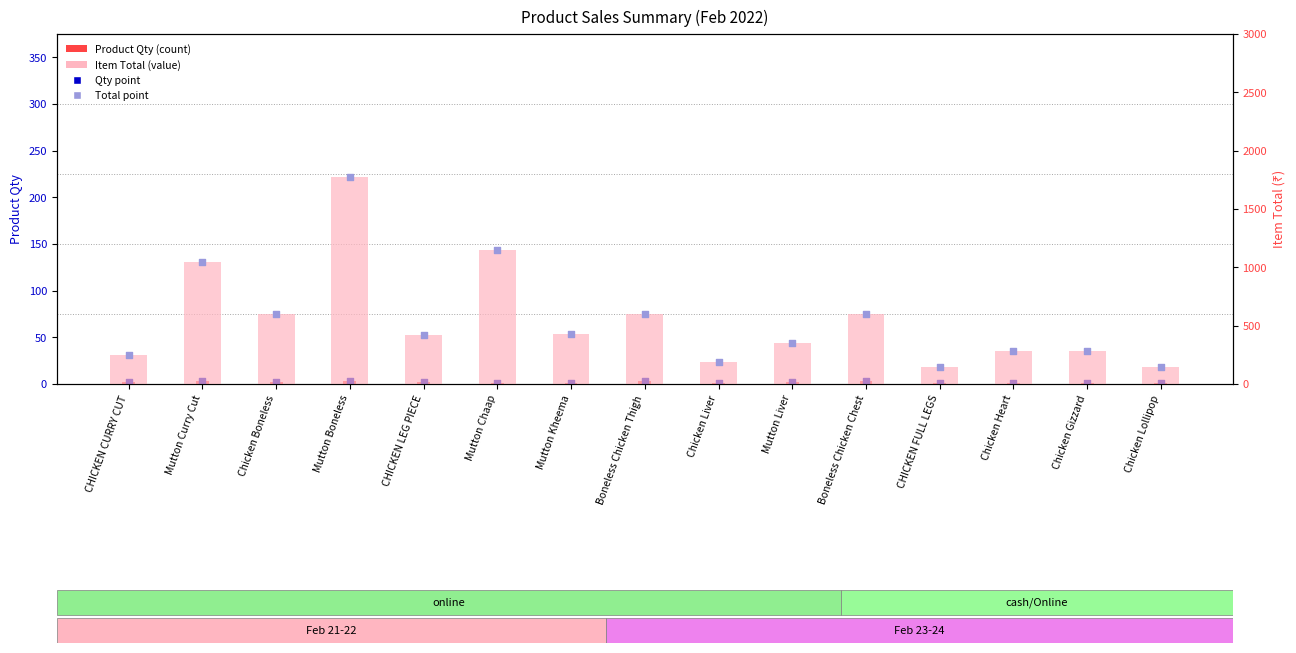

At which category is the sum across all series the highest?

Mutton Boneless